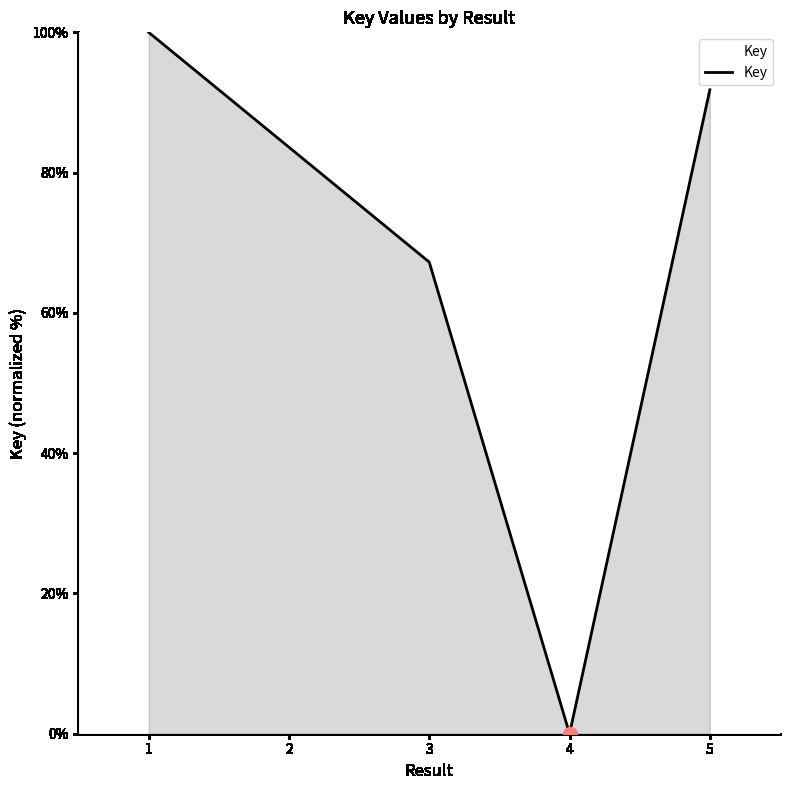

Reading right to left, list all the values displayed in this chart.

5=91.8	4=0.0	3=67.2	2=83.6	1=100.0